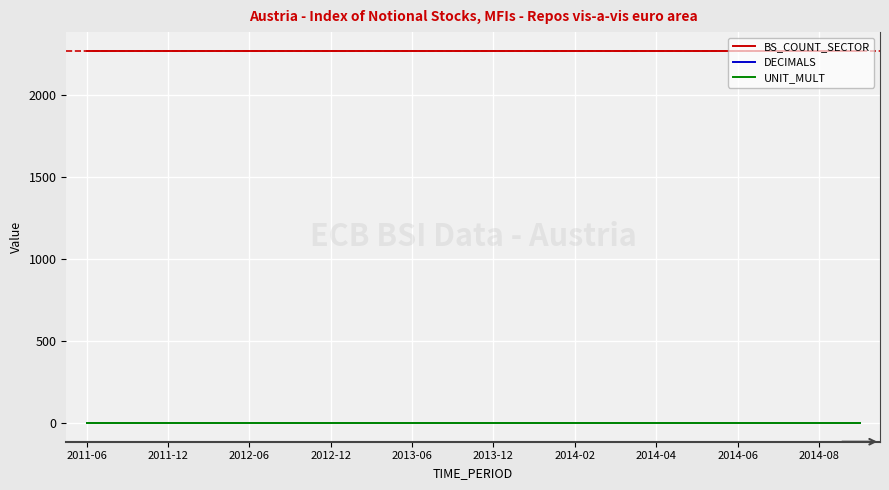

At how many categories does at least one series exceed 2105?

20